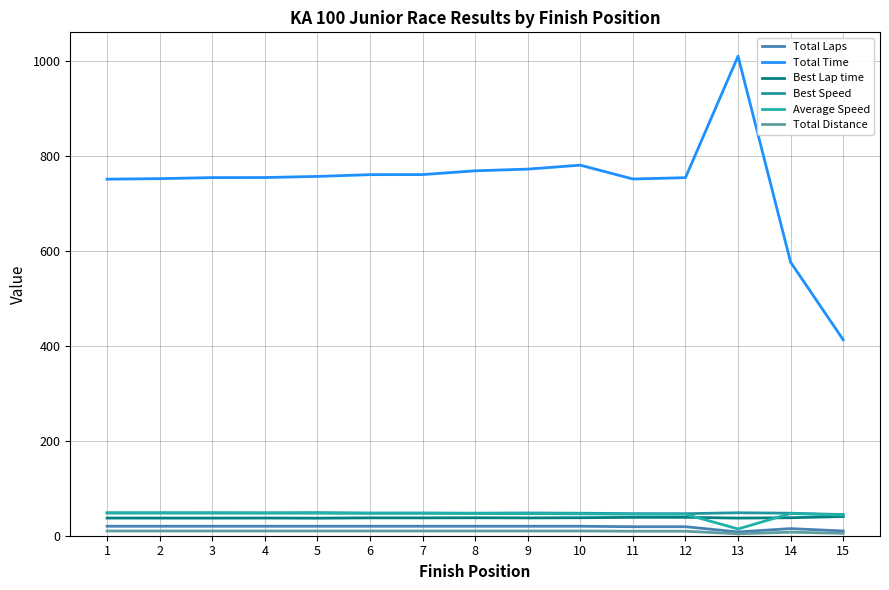

Rank the series at 7 from lowest to highest value.

Total Distance, Total Laps, Best Lap time, Average Speed, Best Speed, Total Time